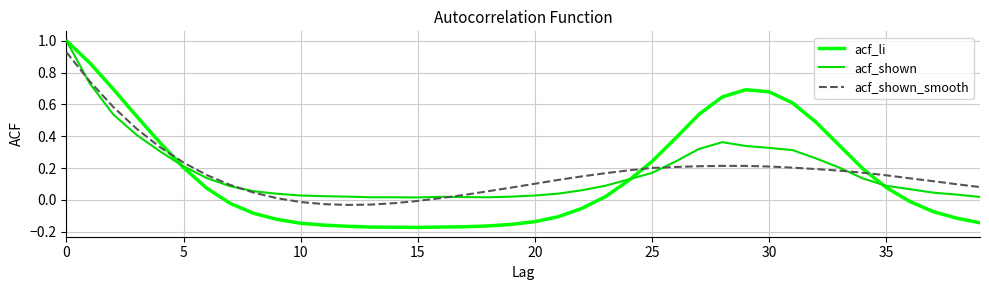

What is the difference between the maximum and minimum values in the acf_li series?

1.2